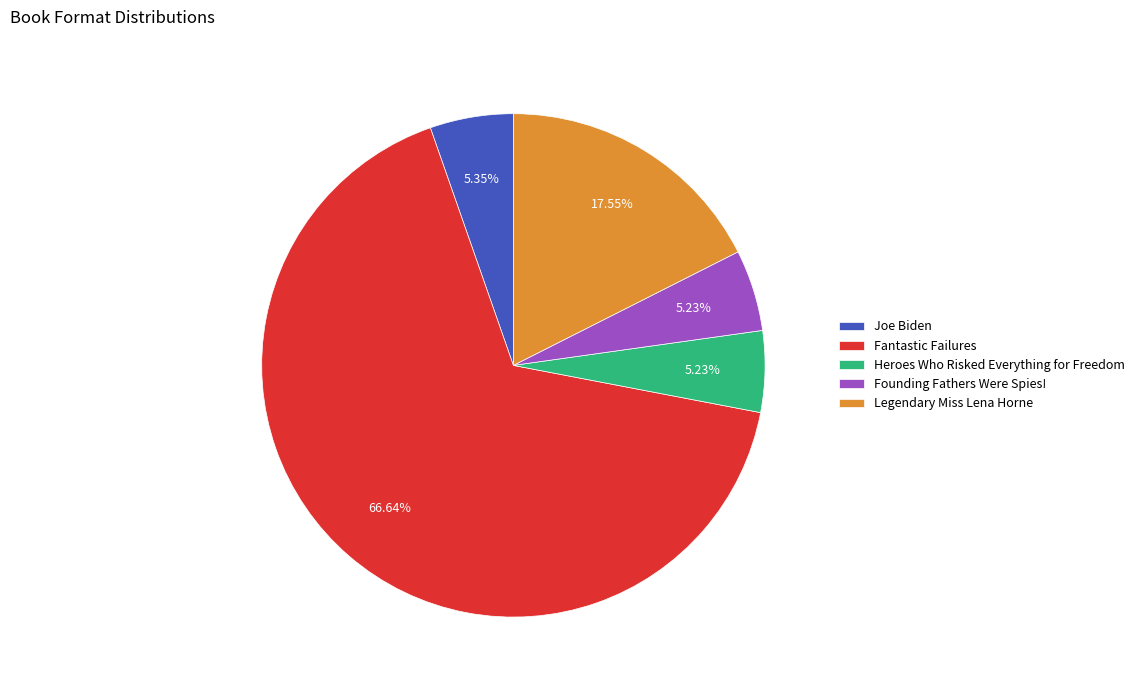

Approximately how many times larger is the value at Founding Fathers Were Spies! compared to Joe Biden?

1.0